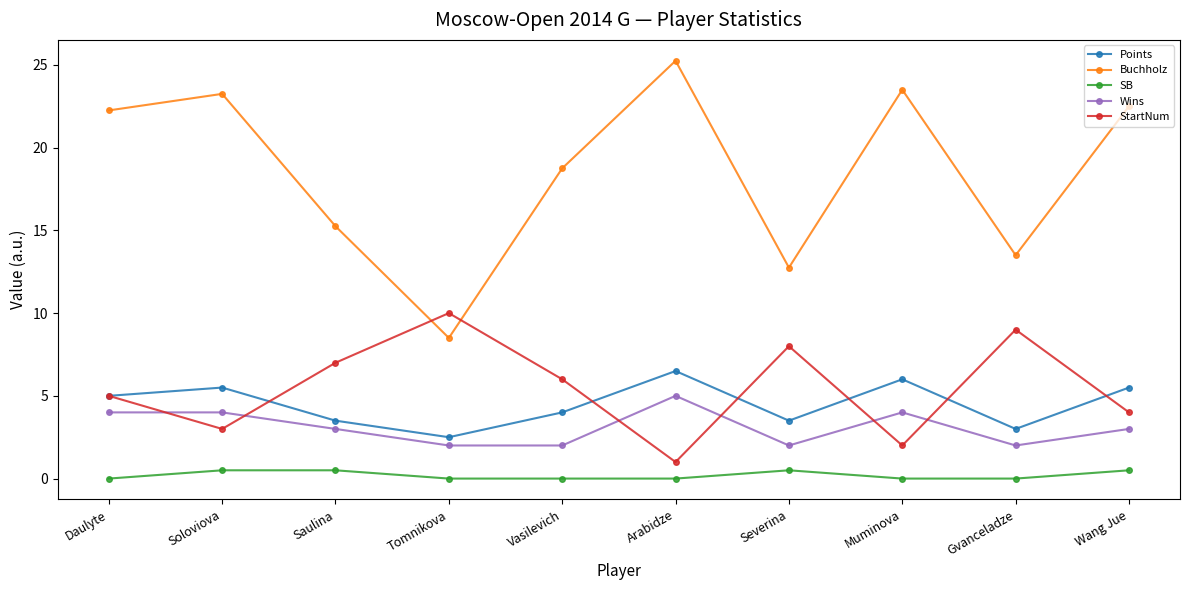

What is the sum of all Points values?

45.0